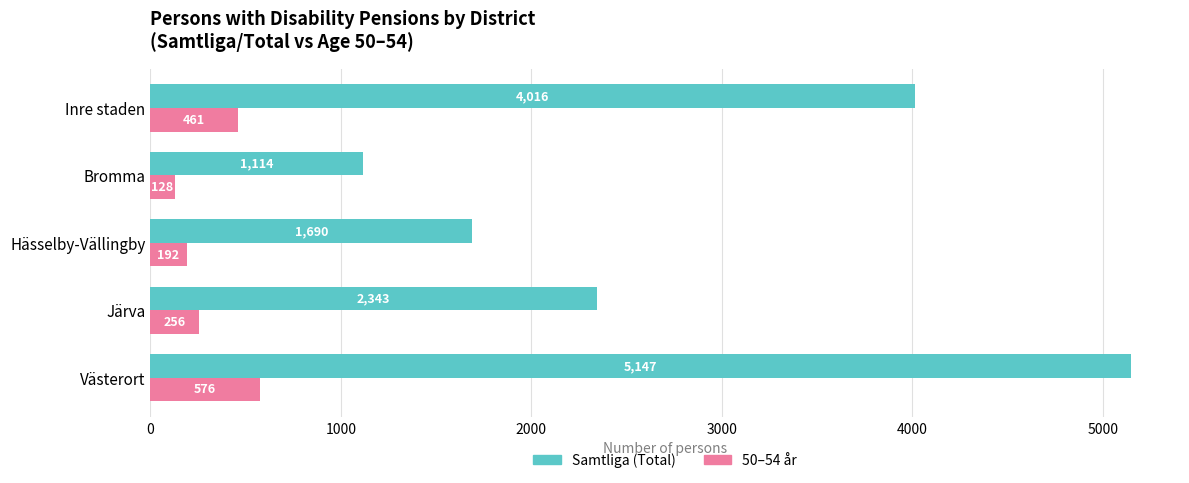

Count the number of data series in this chart.

2